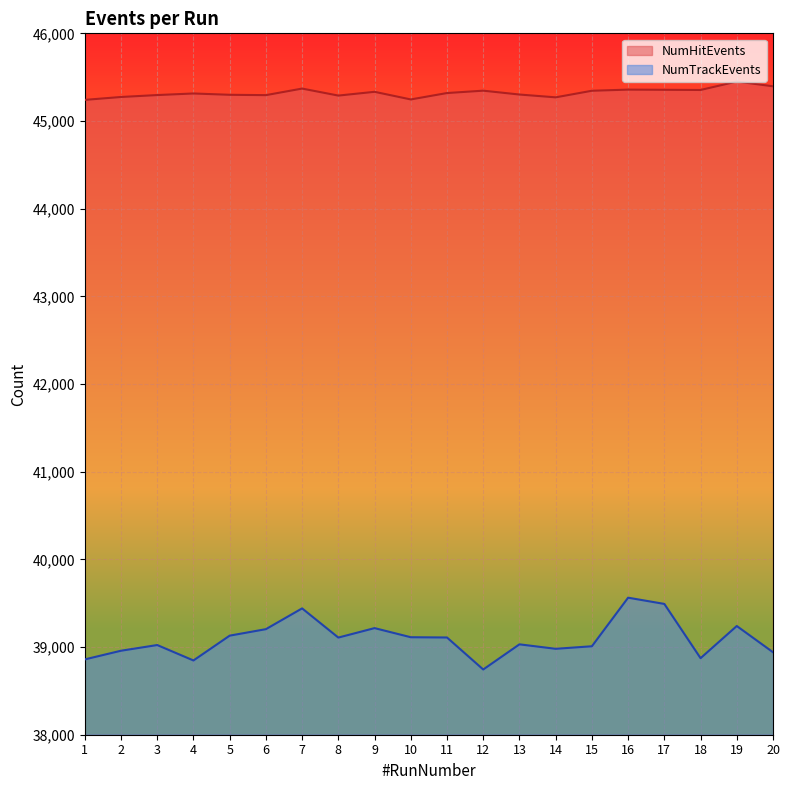

List the labels in order of NumHitEvents value, largest first.

19, 20, 7, 16, 17, 18, 12, 15, 9, 11, 4, 13, 5, 3, 6, 8, 2, 14, 10, 1